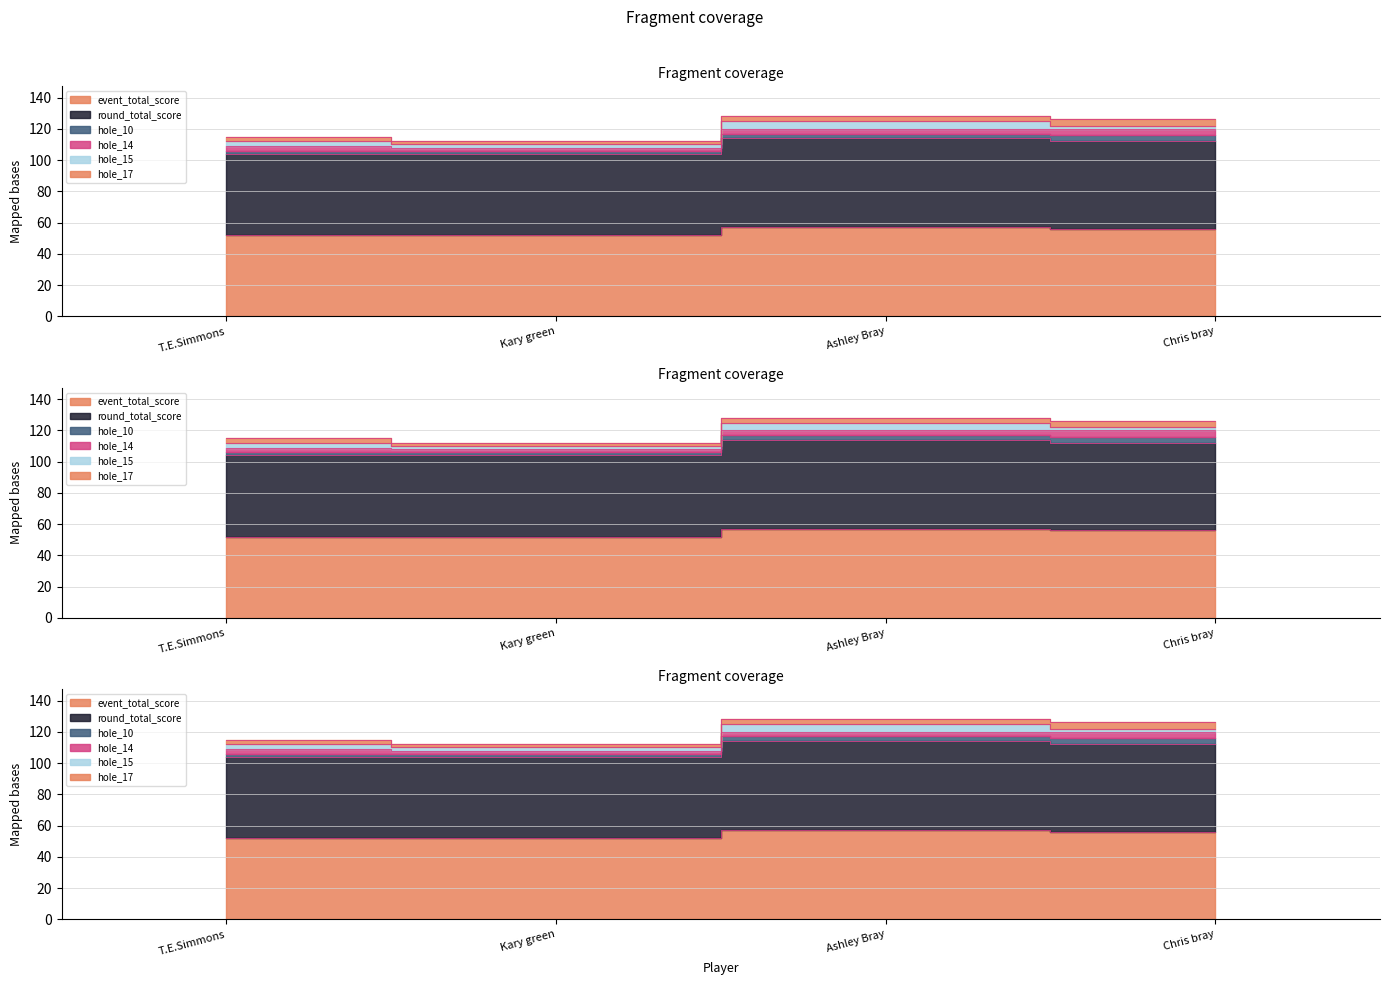

How many data points in hole_10 are above 3?

1